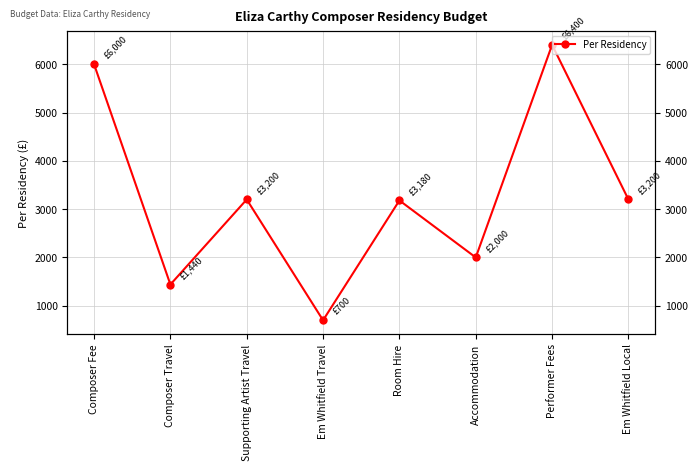

Rank the categories by value from highest to lowest.

Performer Fees, Composer Fee, Supporting Artist Travel, Em Whitfield Local, Room Hire, Accommodation, Composer Travel, Em Whitfield Travel